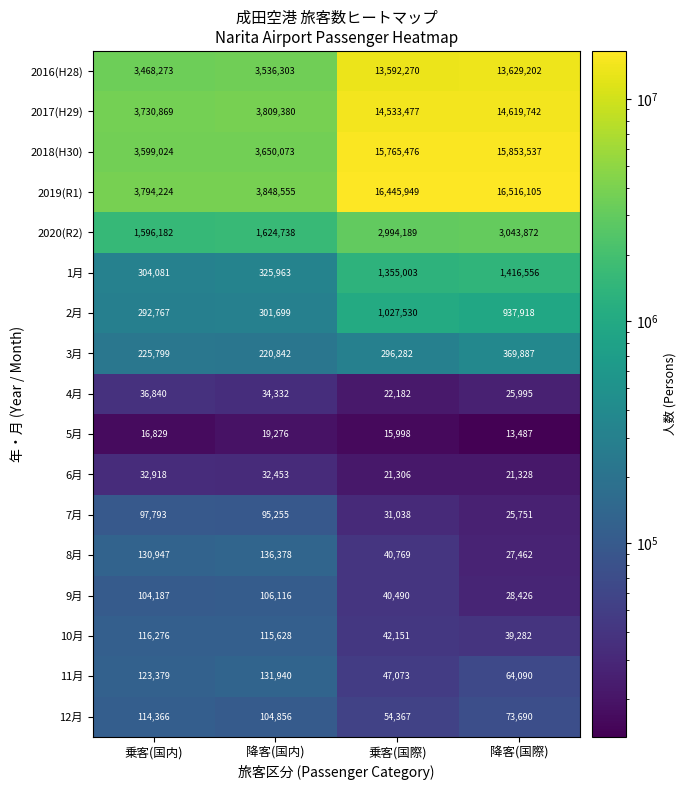

What is the spread (max minus min) of values at 降客(国内)?

3829279